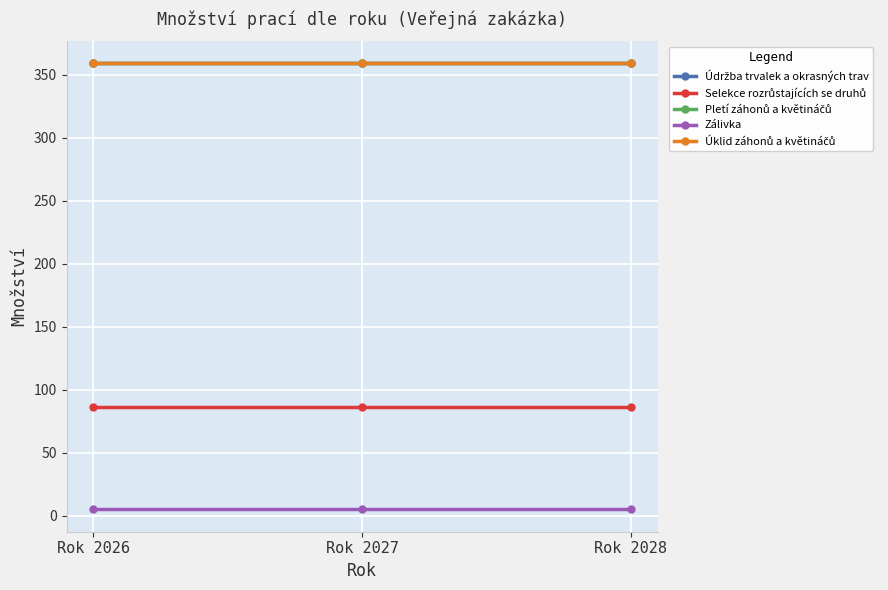

Is this an area chart (filled region under the line)?

No